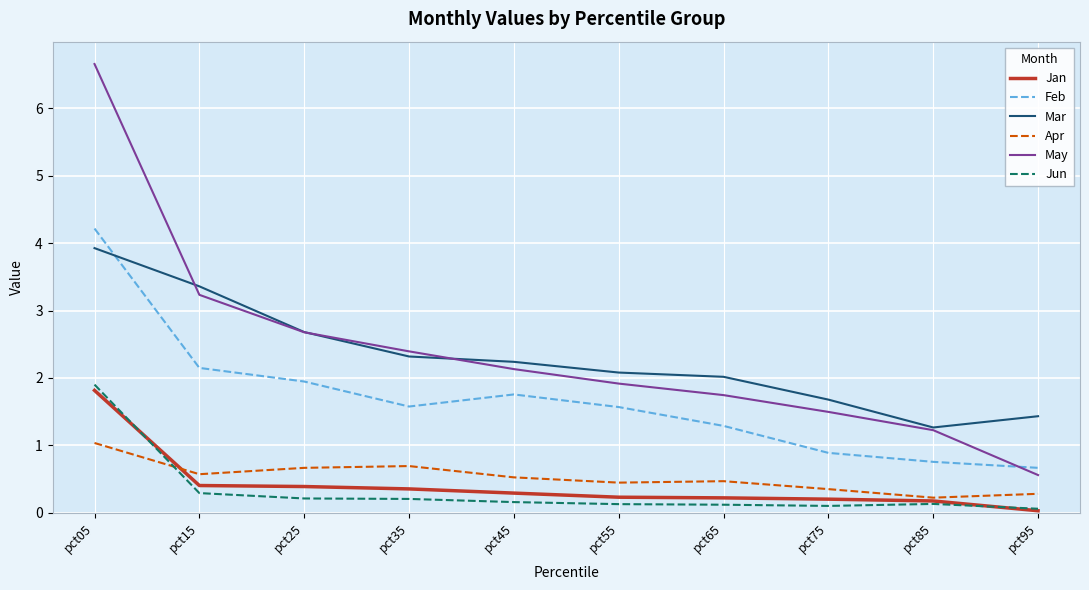

What are all the series names shown in the legend?

Jan, Feb, Mar, Apr, May, Jun